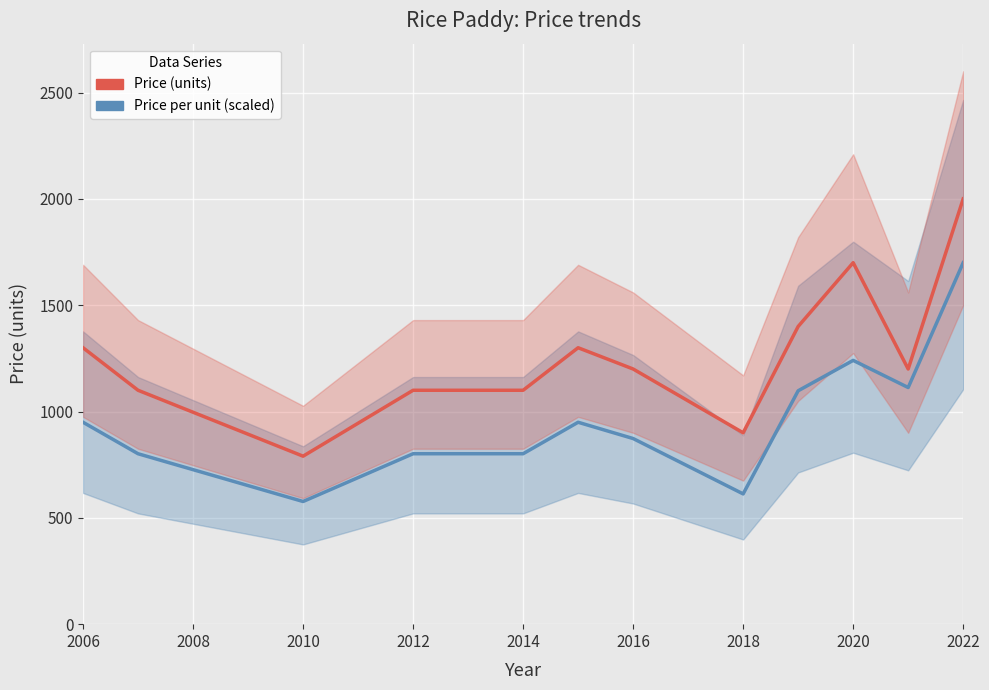

At how many categories does at least one series exceed 1365?

3